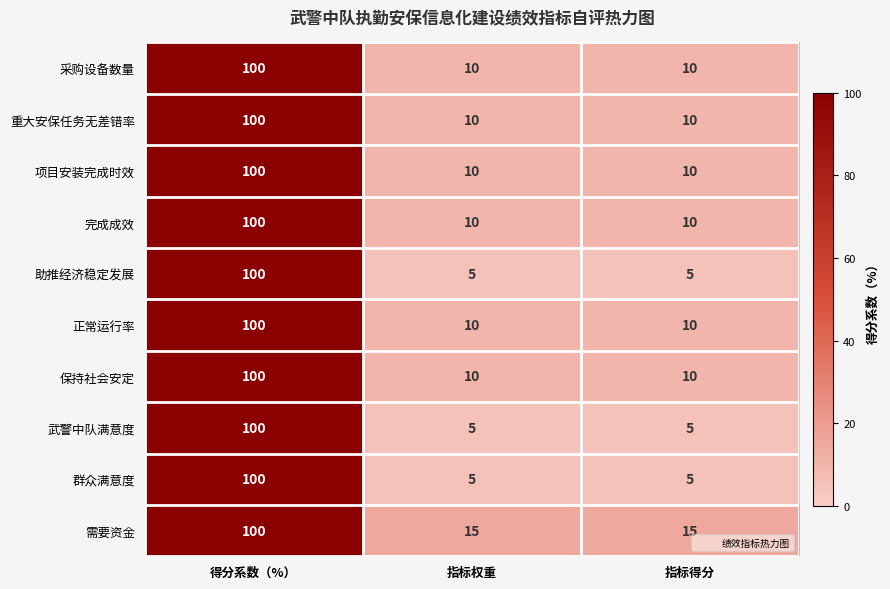

What is the lowest value of the 完成成效 series?

10